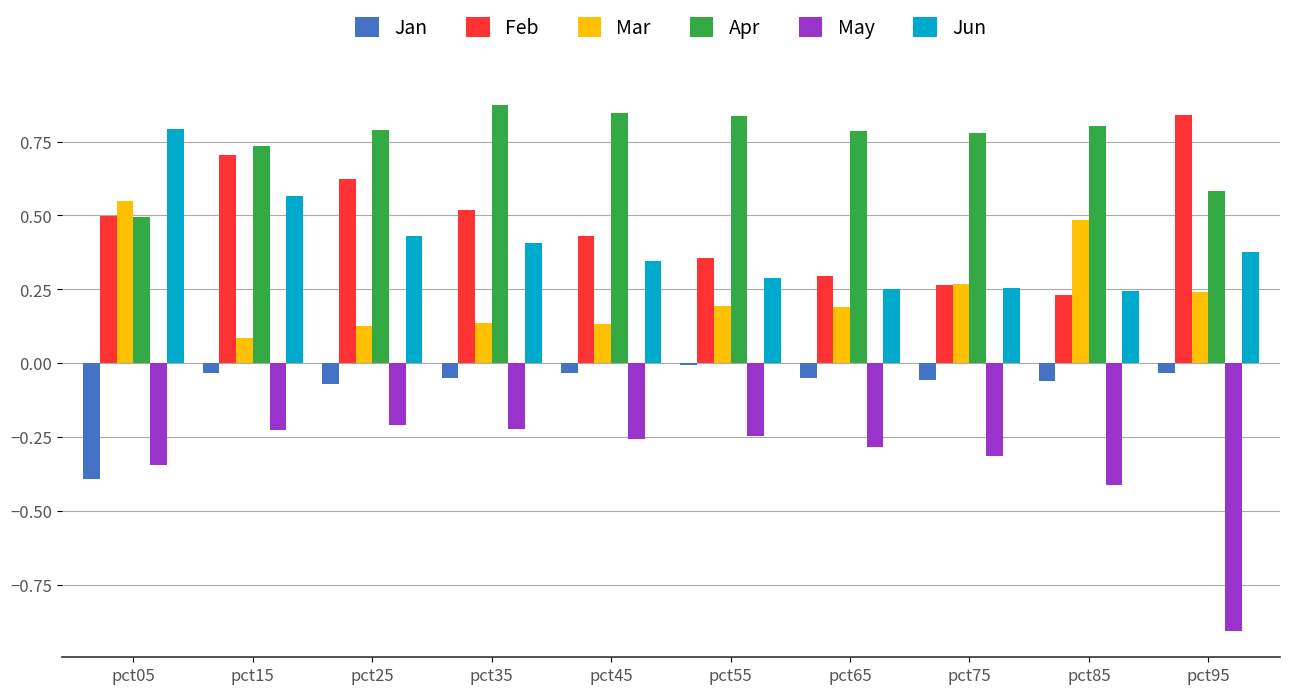

What is the spread (max minus min) of values at pct05?

1.2